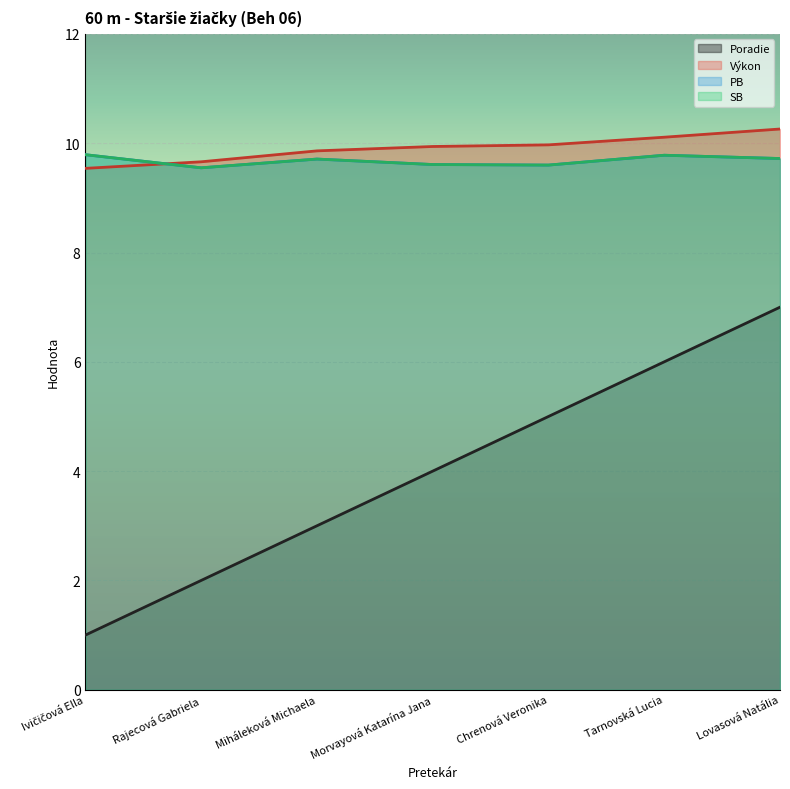

At which category is the sum across all series the highest?

Lovasová Natália